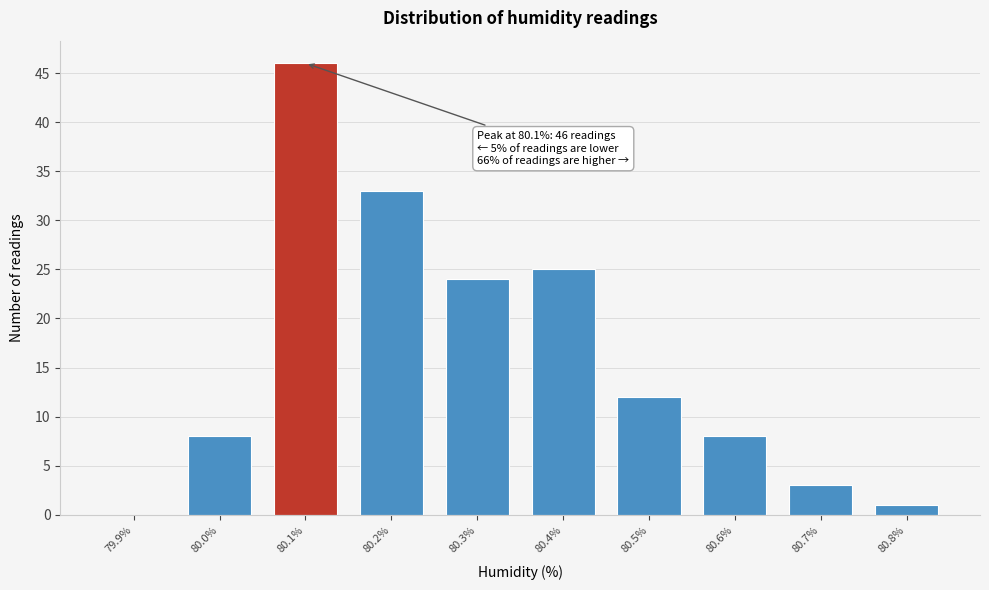

Reading right to left, extract all data points from this chart.

80.8%=1	80.7%=3	80.6%=8	80.5%=12	80.4%=25	80.3%=24	80.2%=33	80.1%=46	80.0%=8	79.9%=0